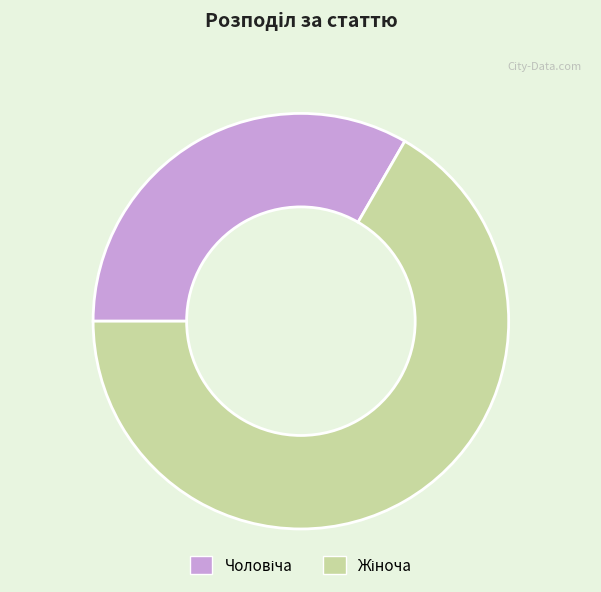

Does any single category account for the majority?

Yes